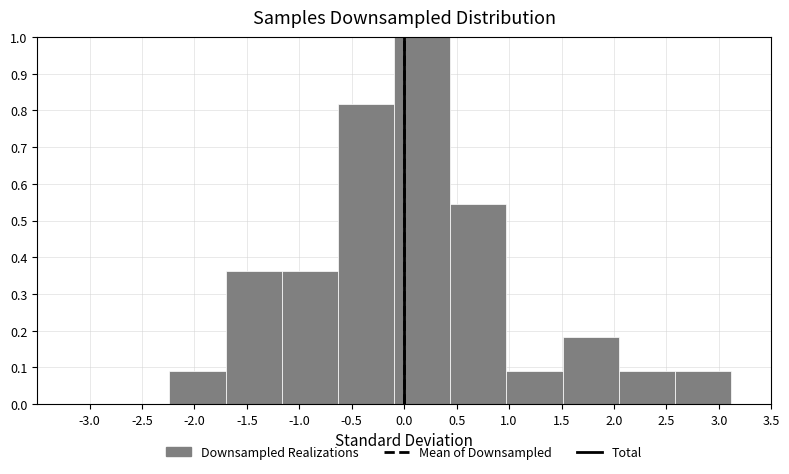

Reading left to right, list every bar in this chart as the range it spans on the x-axis followed by its height. Neither the bar edges nor the heights are printed on the chart, so give them approximately, as read against the axes.

-2.25 to -1.70: 0.09
-1.70 to -1.15: 0.36
-1.15 to -0.65: 0.36
-0.65 to -0.10: 0.82
-0.10 to 0.45: 1.00
0.45 to 0.95: 0.55
0.95 to 1.50: 0.09
1.50 to 2.05: 0.18
2.05 to 2.60: 0.09
2.60 to 3.10: 0.09